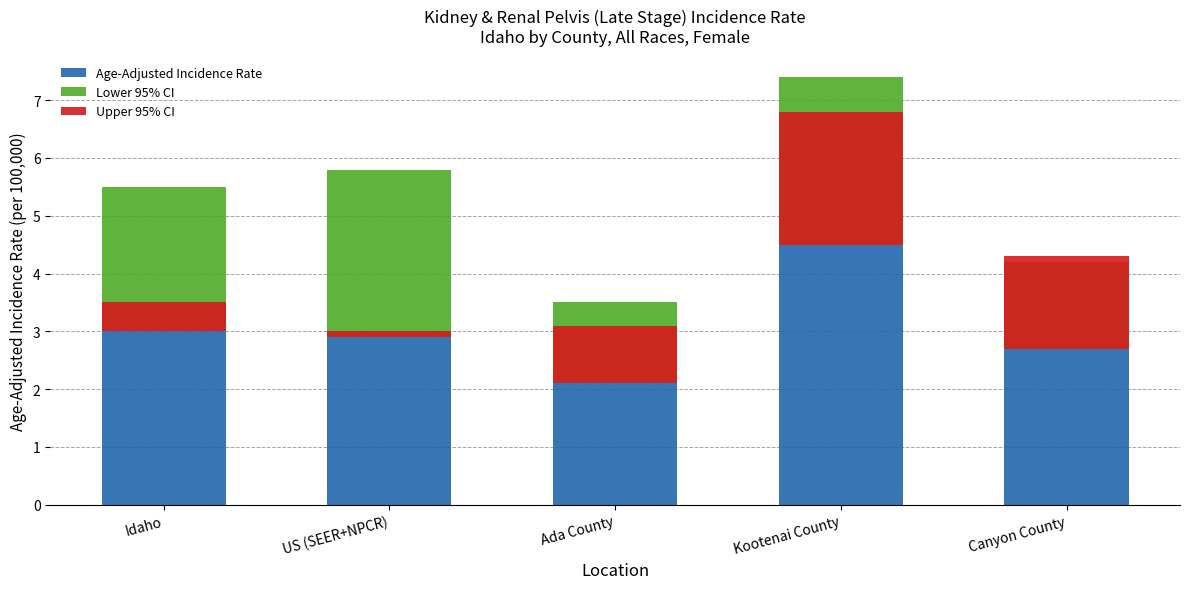

At which category is the sum across all series the highest?

Kootenai County